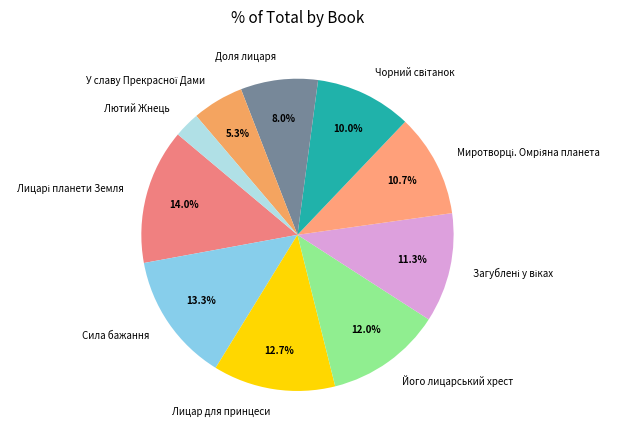

What percentage is NOT represented by Його лицарський хрест?

88.0%